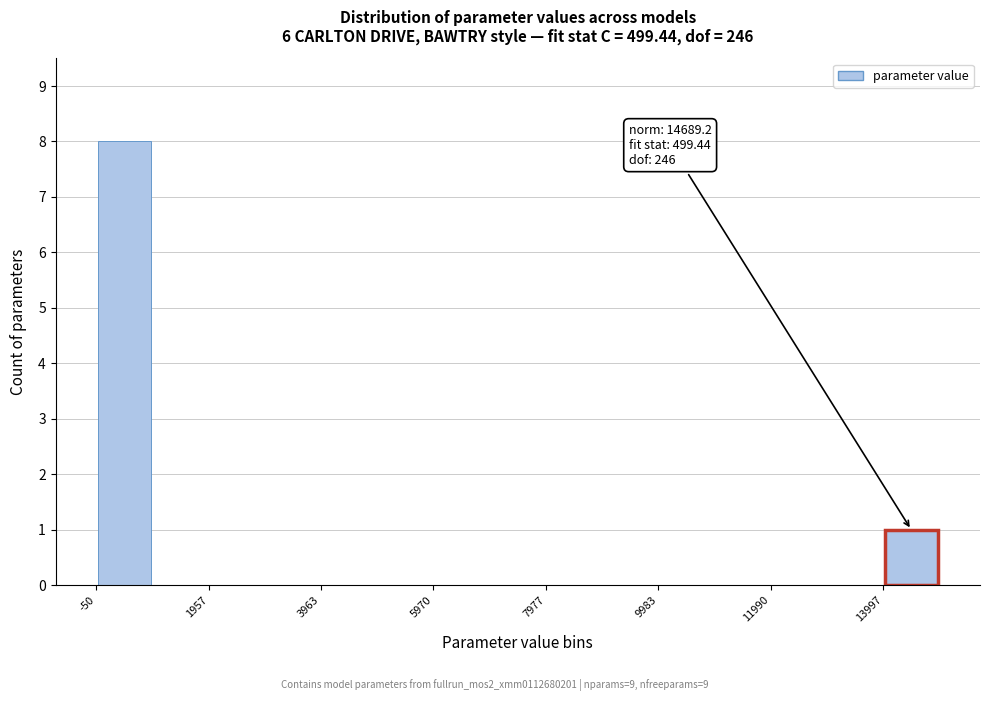

Around what value on the x-axis is the tallest bar? Give the approximate position of its centre, as read against the axis.

500